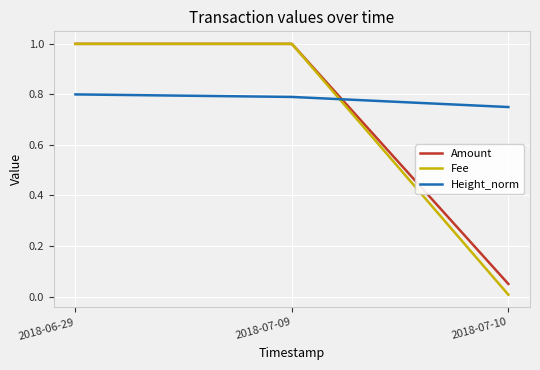

What are all the series names shown in the legend?

Amount, Fee, Height_norm